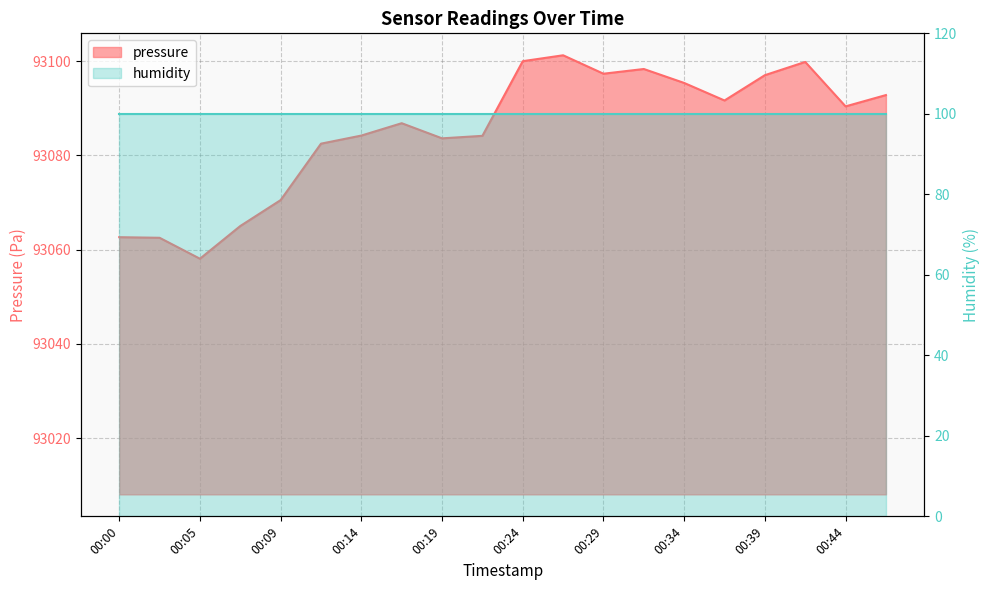

What is the difference between the second highest and second lowest values?

37.5